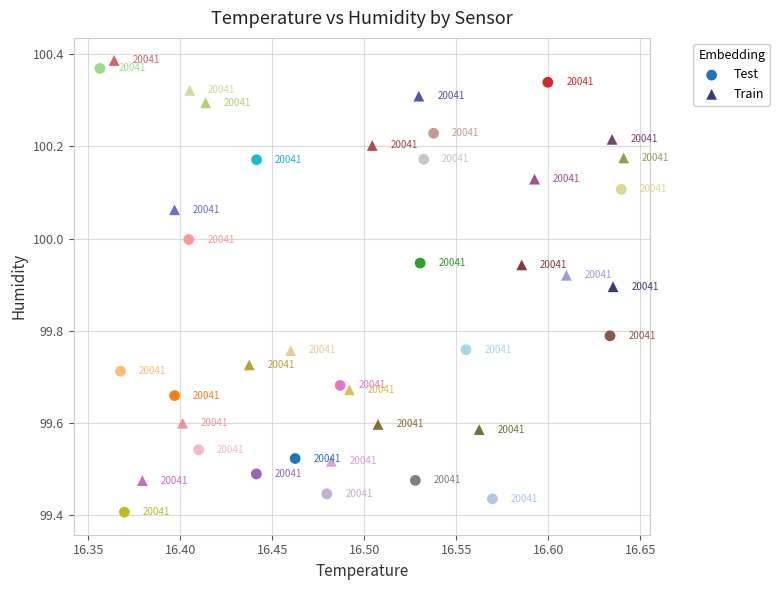

Which series reaches the minimum Y coordinate?

Test